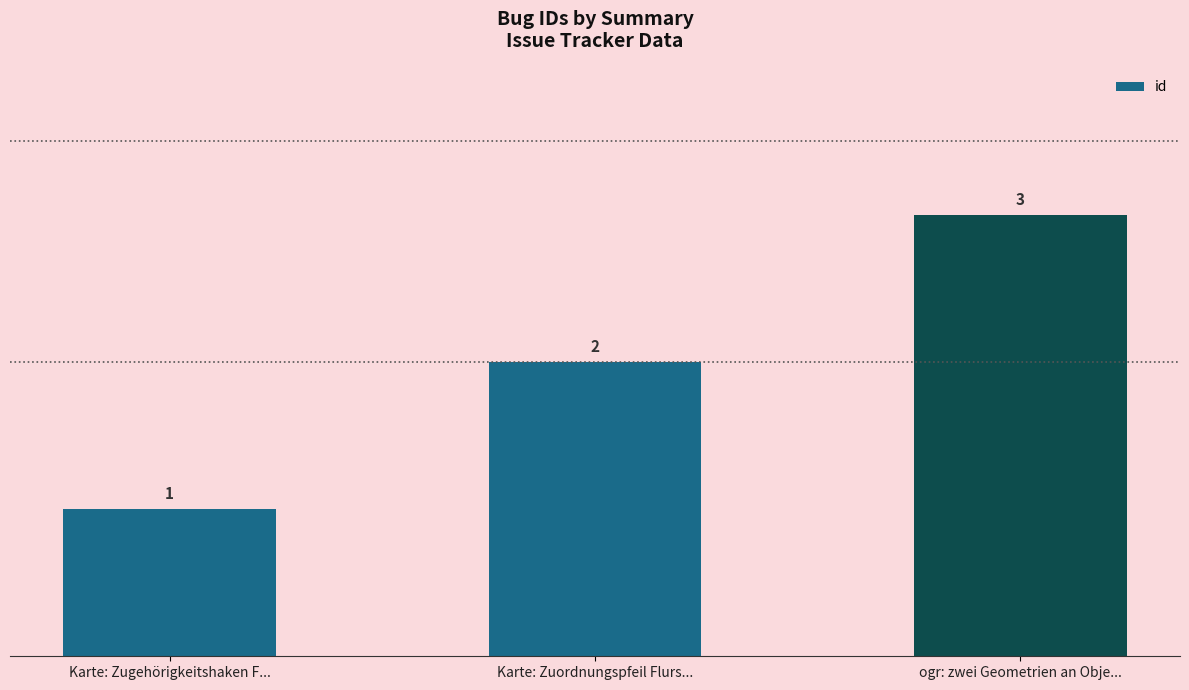

List the labels in order of value, largest first.

ogr: zwei Geometrien an Obje..., Karte: Zuordnungspfeil Flurs..., Karte: Zugehörigkeitshaken F...